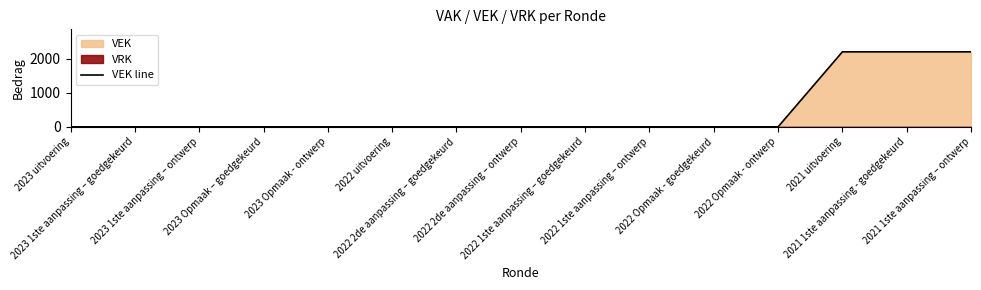

Count the number of categories in the chart.

15